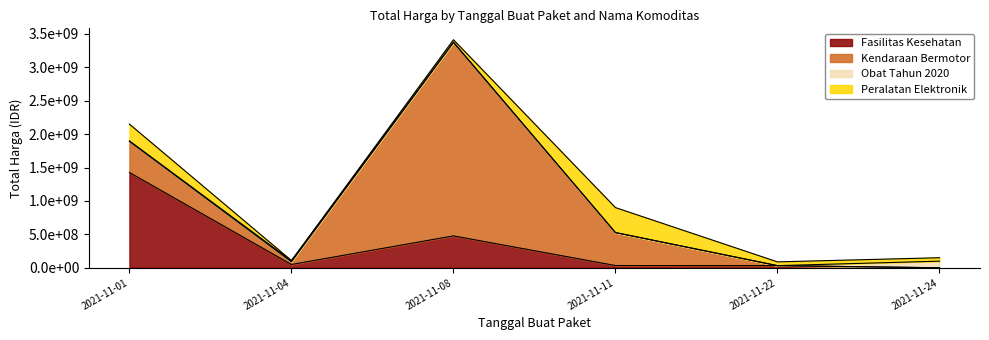

How many times do Peralatan Elektronik and Kendaraan Bermotor cross each other?

1